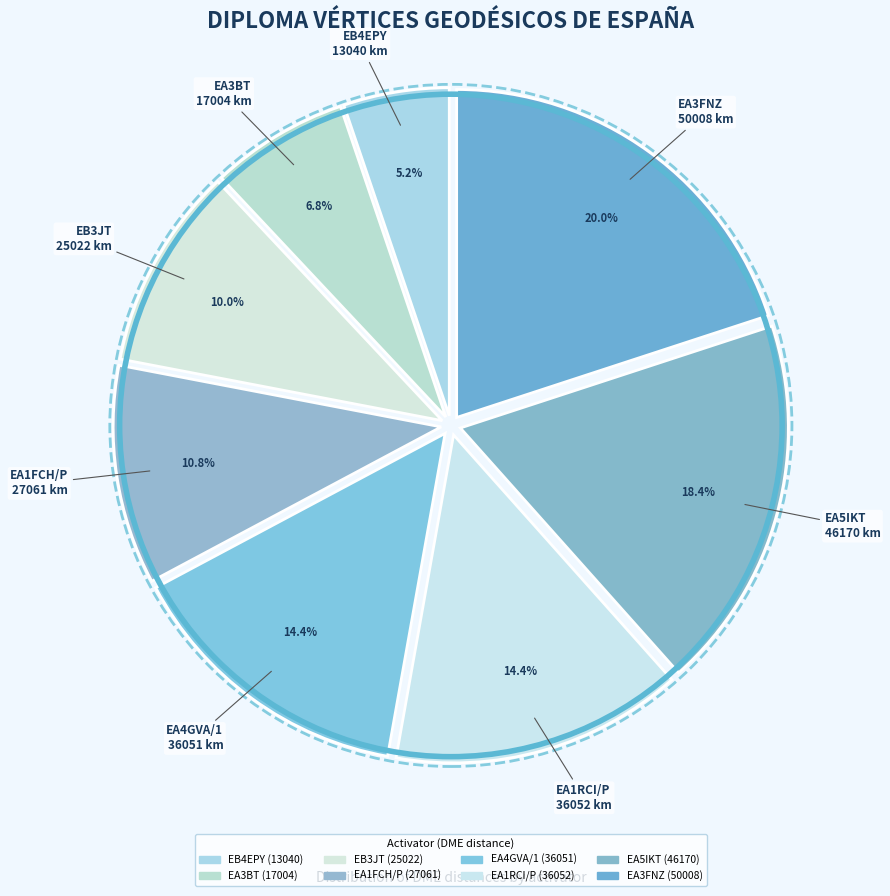

True or false: EA1FCH/P accounts for 11% of the total.

True